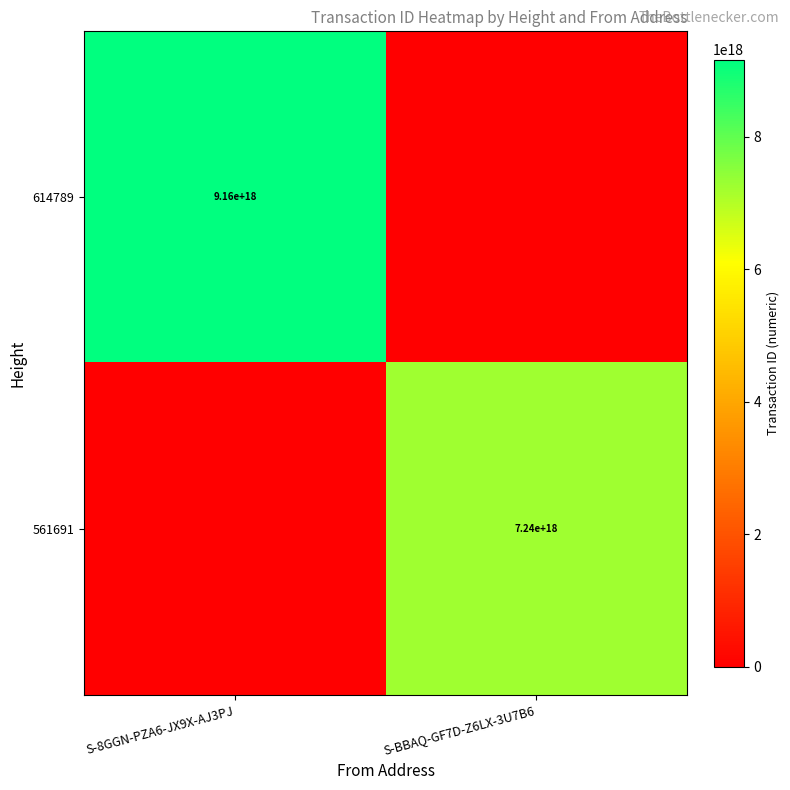

The value of 561691 at S-BBAQ-GF7D-Z6LX-3U7B6 is 11237628195918948352. True or false?

False